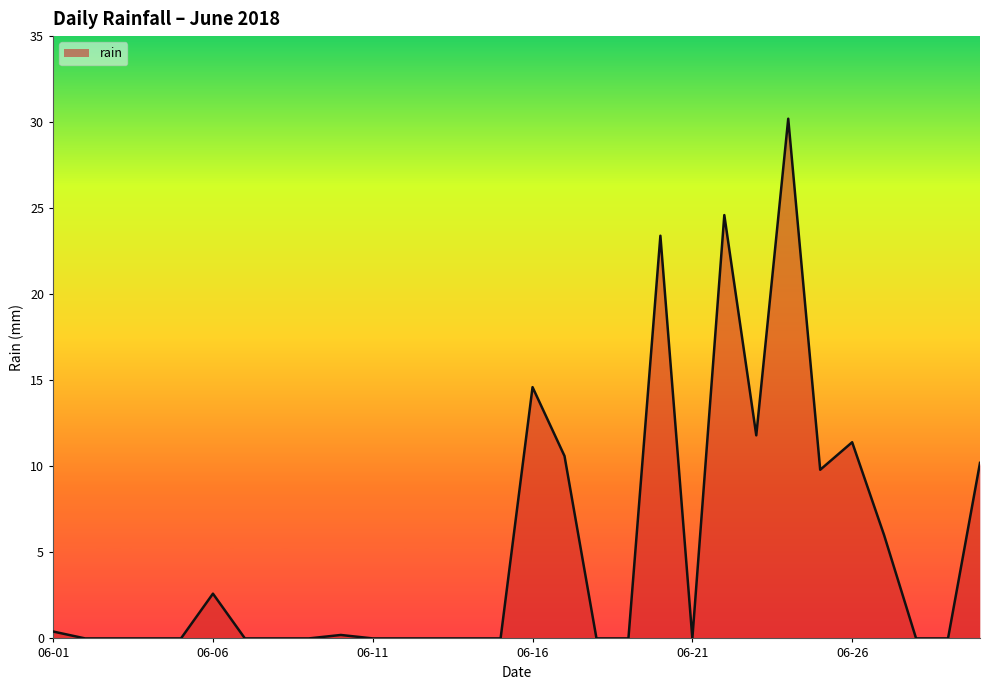

Reading right to left, extract all data points from this chart.

10.2	0.0	0.0	6.0	11.4	9.8	30.2	11.8	24.6	0.0	23.4	0.0	0.0	10.6	14.6	0.0	0.0	0.0	0.0	0.0	0.2	0.0	0.0	0.0	2.6	0.0	0.0	0.0	0.0	0.4